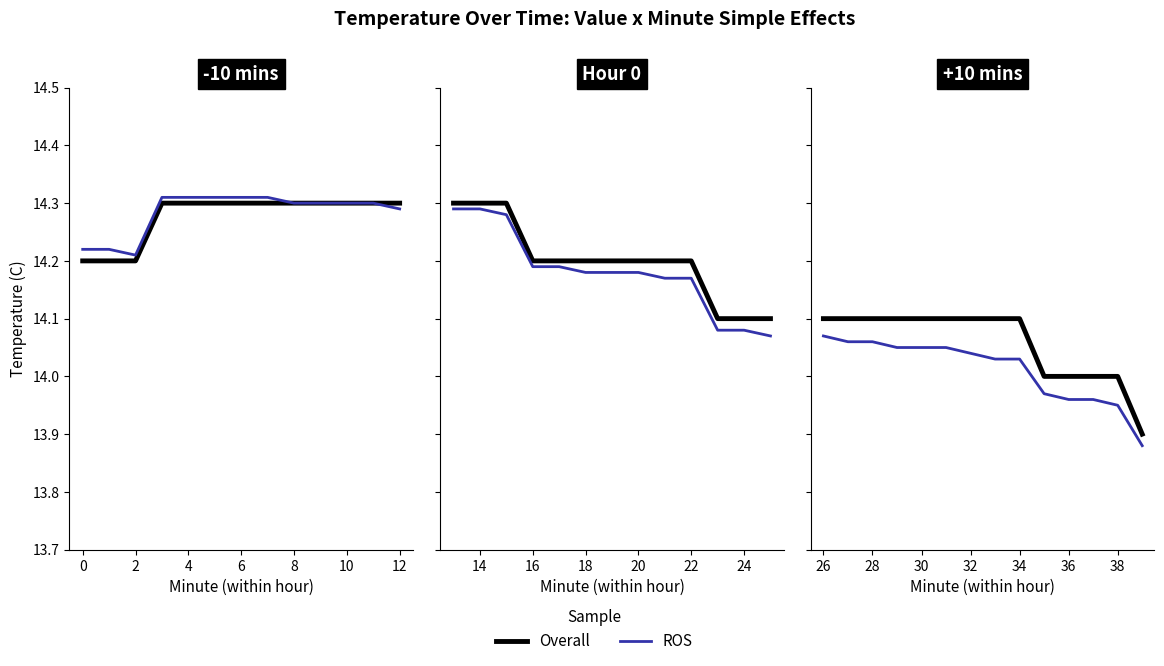

List the series in order of their overall mean, lowest first.

ROS, Overall